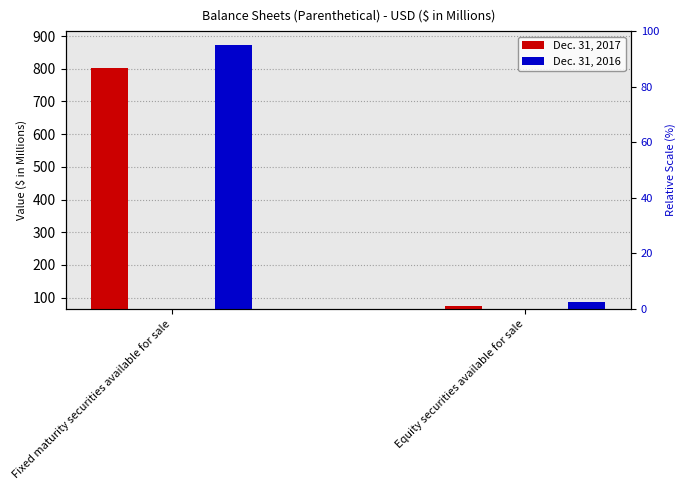

Read the Dec. 31, 2016 value at Fixed maturity securities available for sale.

871.5